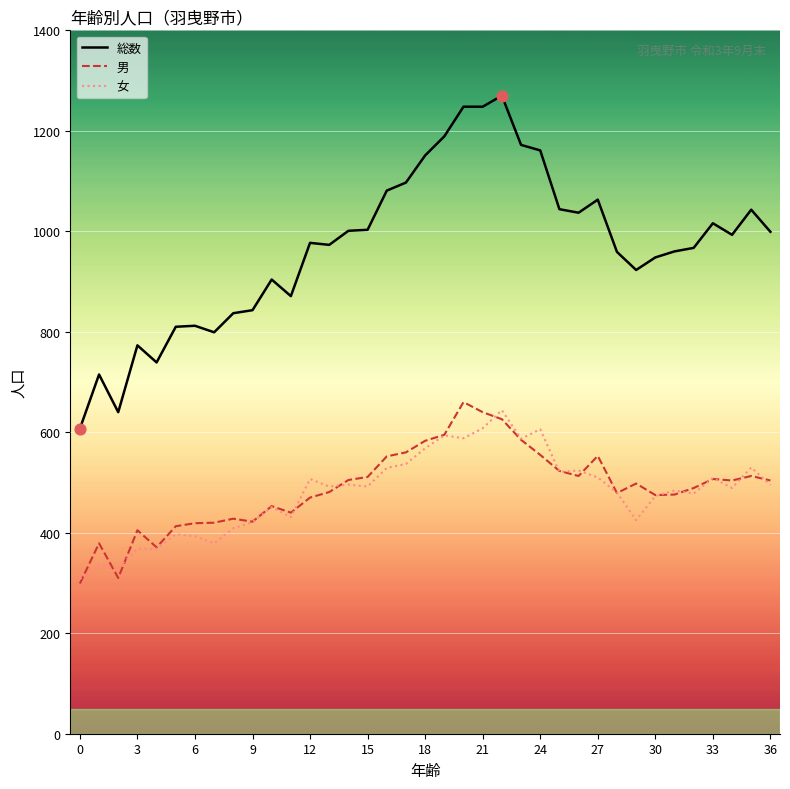

True or false: 総数 and 女 intersect in this chart.

False